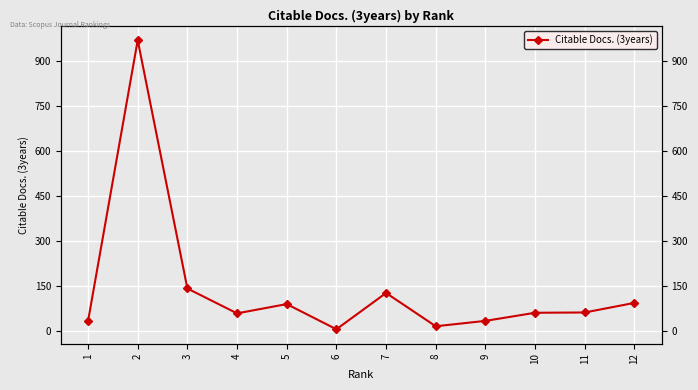

Rank the categories by value from highest to lowest.

2, 3, 7, 12, 5, 11, 10, 4, 9, 1, 8, 6